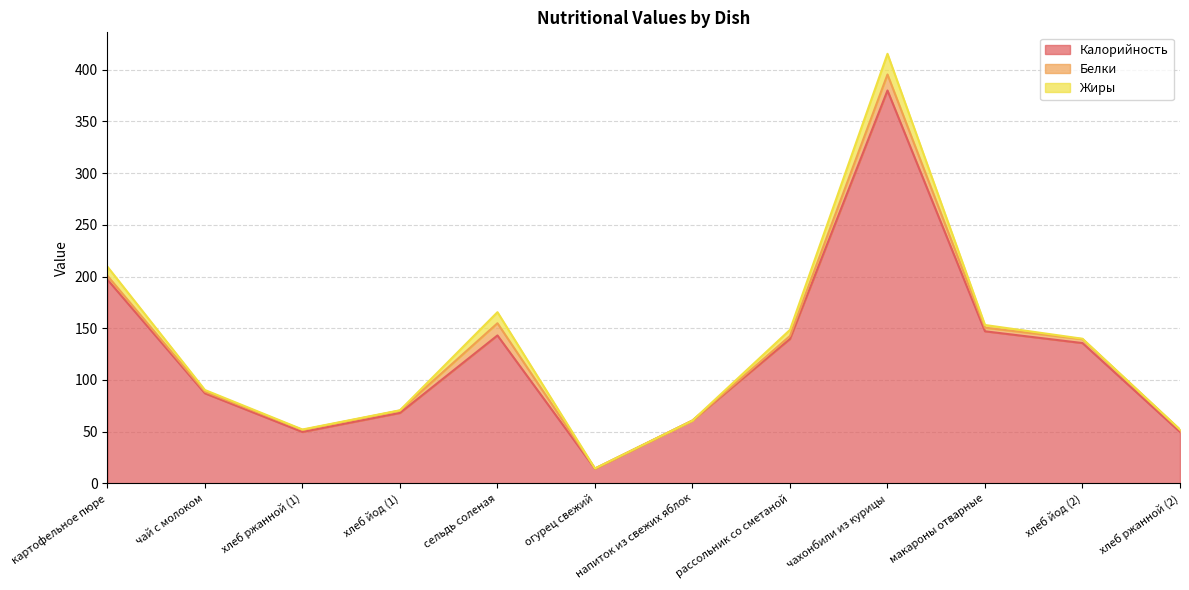

At which category is the sum across all series the highest?

чахонбили из курицы